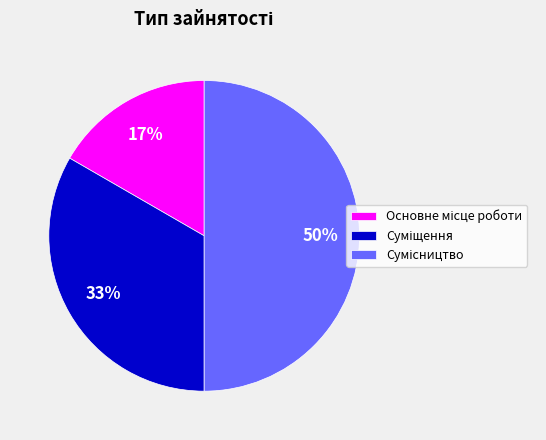

To the nearest percent, what is the difference between the largest and smallest slice percentages?

33%